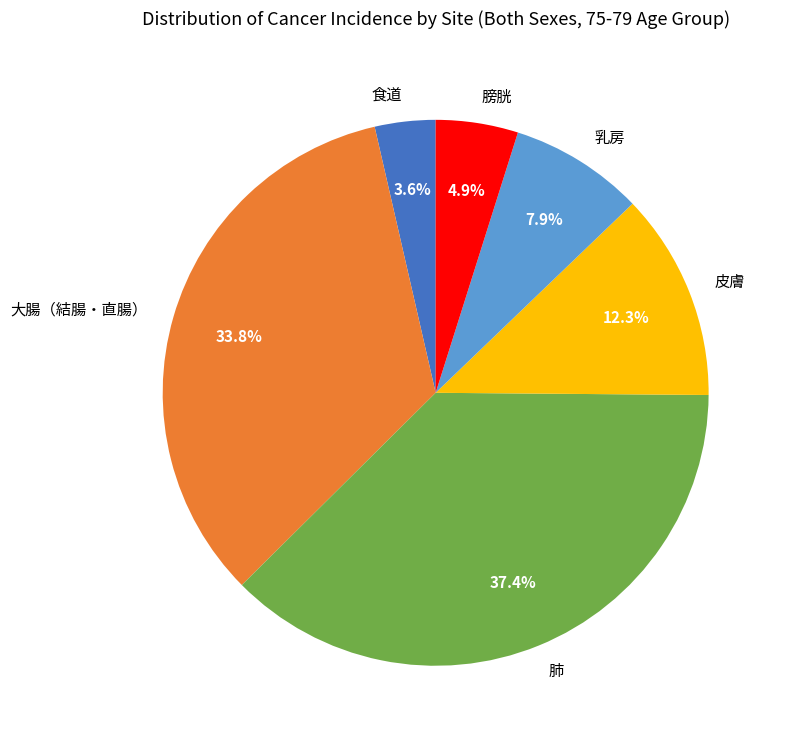

Which slice is the smallest?

食道